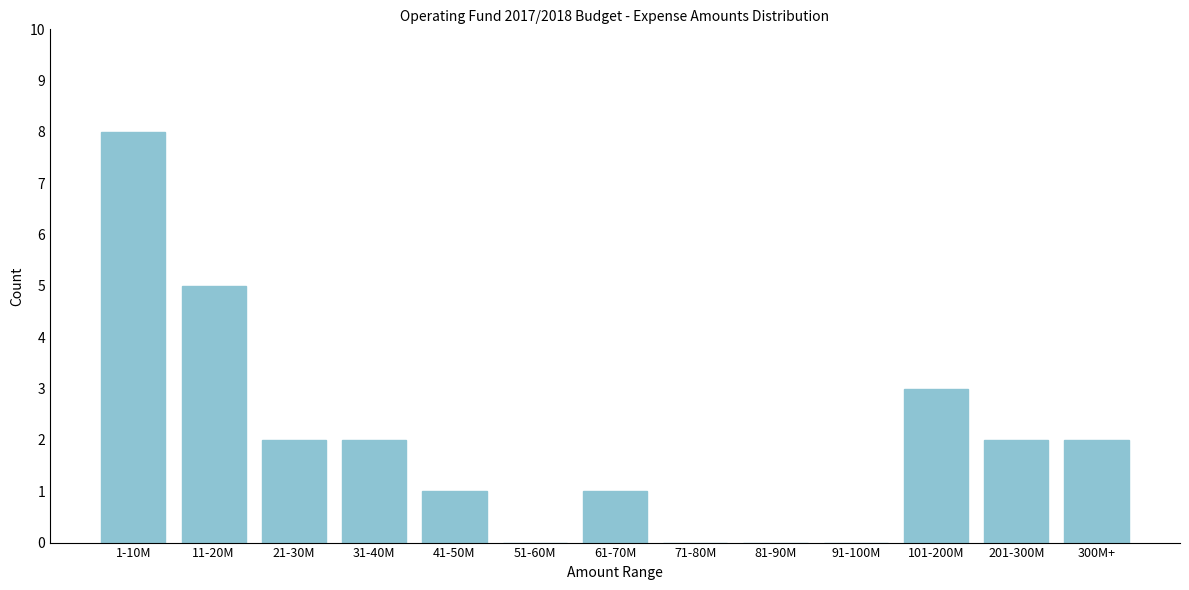

Reading left to right, list all the values displayed in this chart.

1-10M=8	11-20M=5	21-30M=2	31-40M=2	41-50M=1	51-60M=0	61-70M=1	71-80M=0	81-90M=0	91-100M=0	101-200M=3	201-300M=2	300M+=2